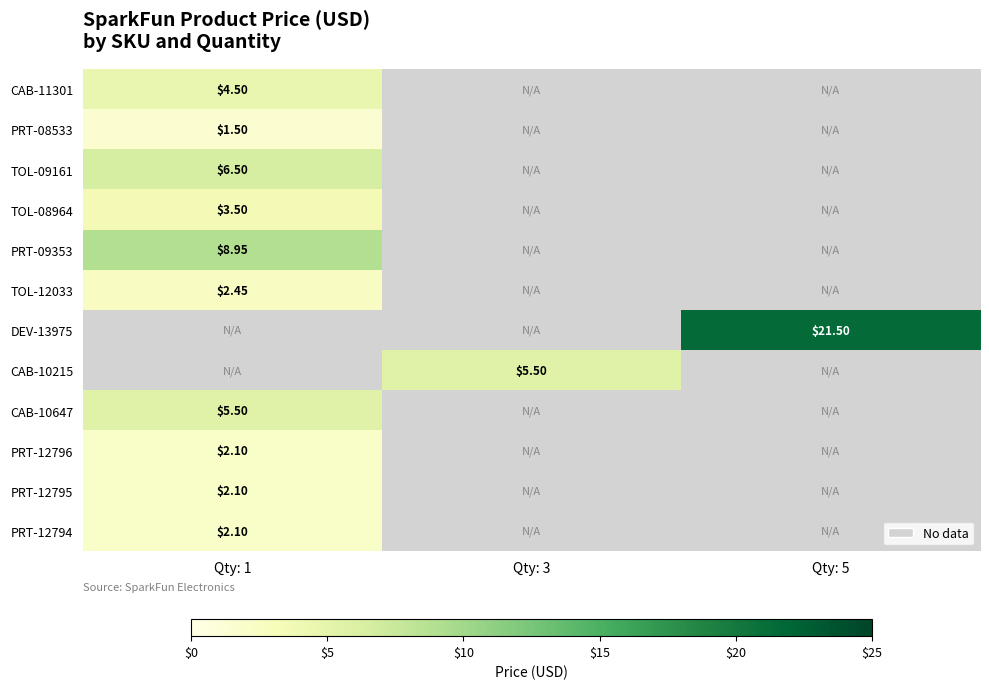

List the labels in order of TOL-08964 value, smallest first.

Qty: 1, Qty: 3, Qty: 5